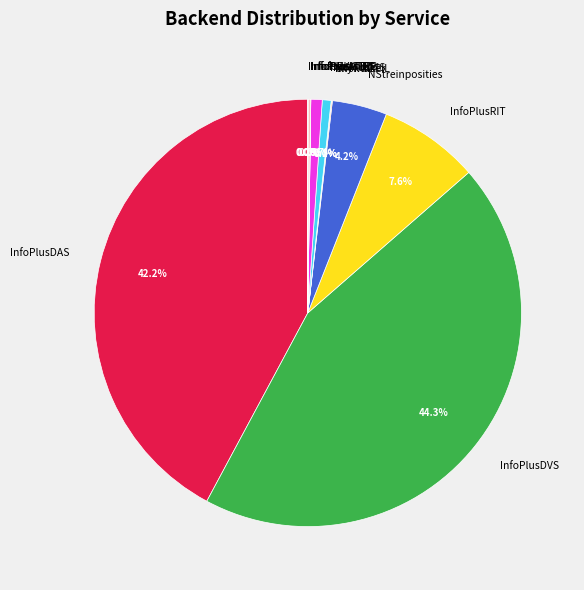

Is the sum of InfoPlusDAS and InfoPlusDVS greater than half?

Yes